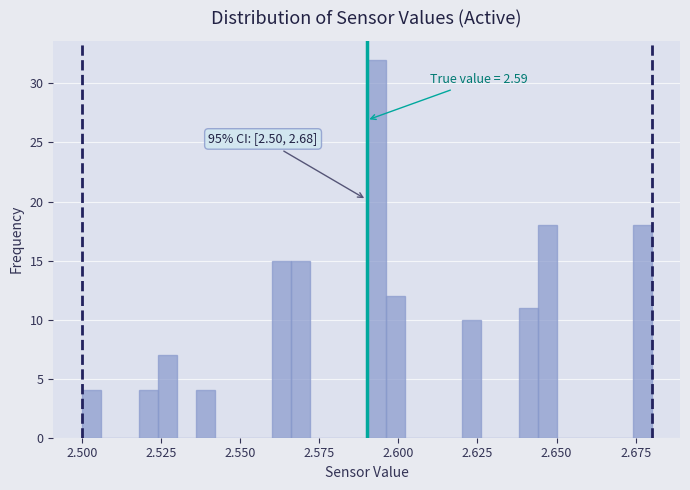

Read against the x-axis, roughly where is the centre of the tallest bar?

2.595